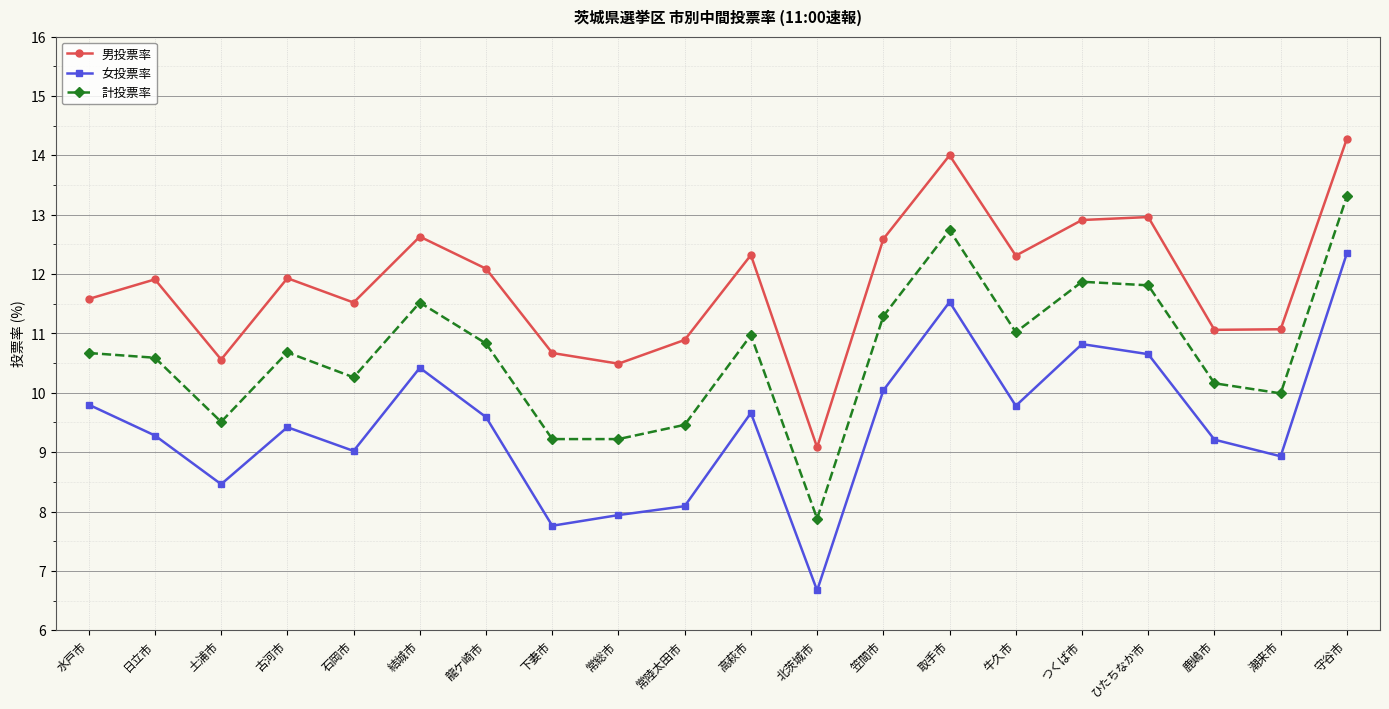

At which category is the sum across all series the highest?

守谷市